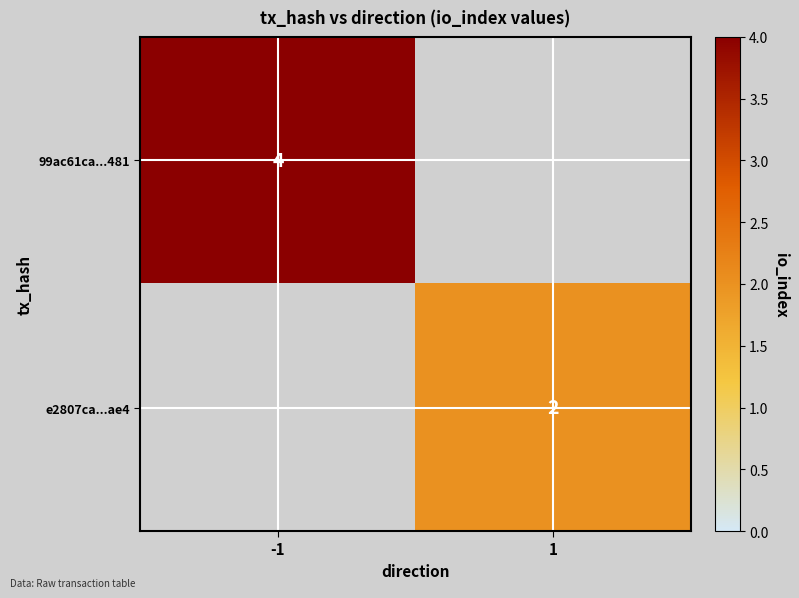

True or false: 99ac61ca...481 has a value of 6 at -1.

False